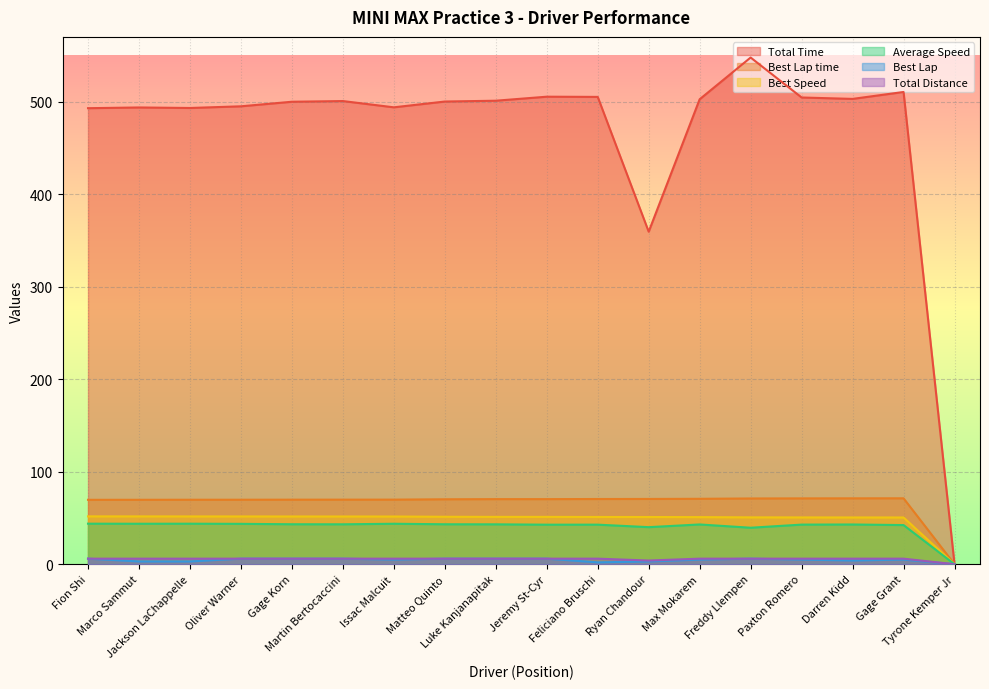

What is the sum of the Average Speed values at Gage Grant and Darren Kidd?

85.3